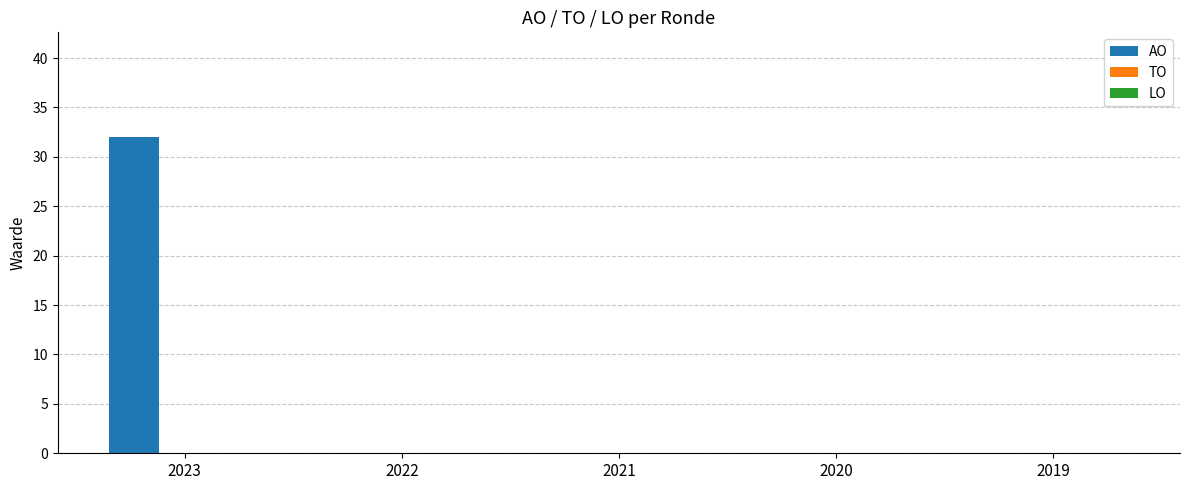

The chart shows a value of -10 at 2020. True or false?

False